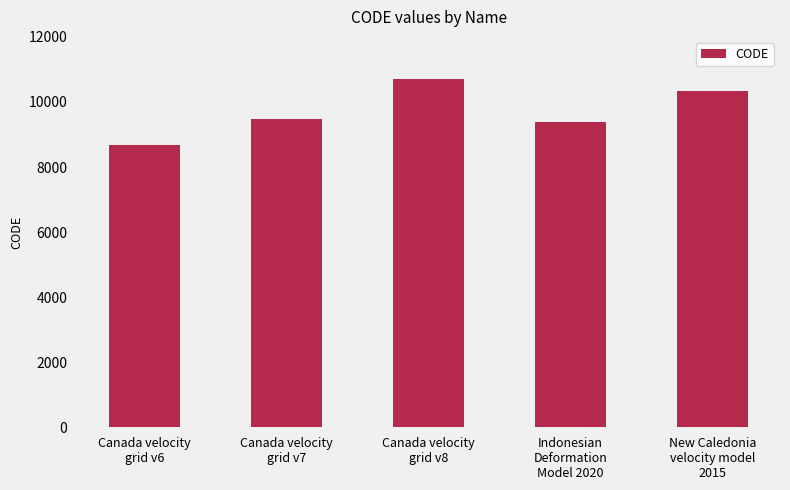

Which has a higher value, Canada velocity
grid v6 or New Caledonia
velocity model
2015?

New Caledonia
velocity model
2015